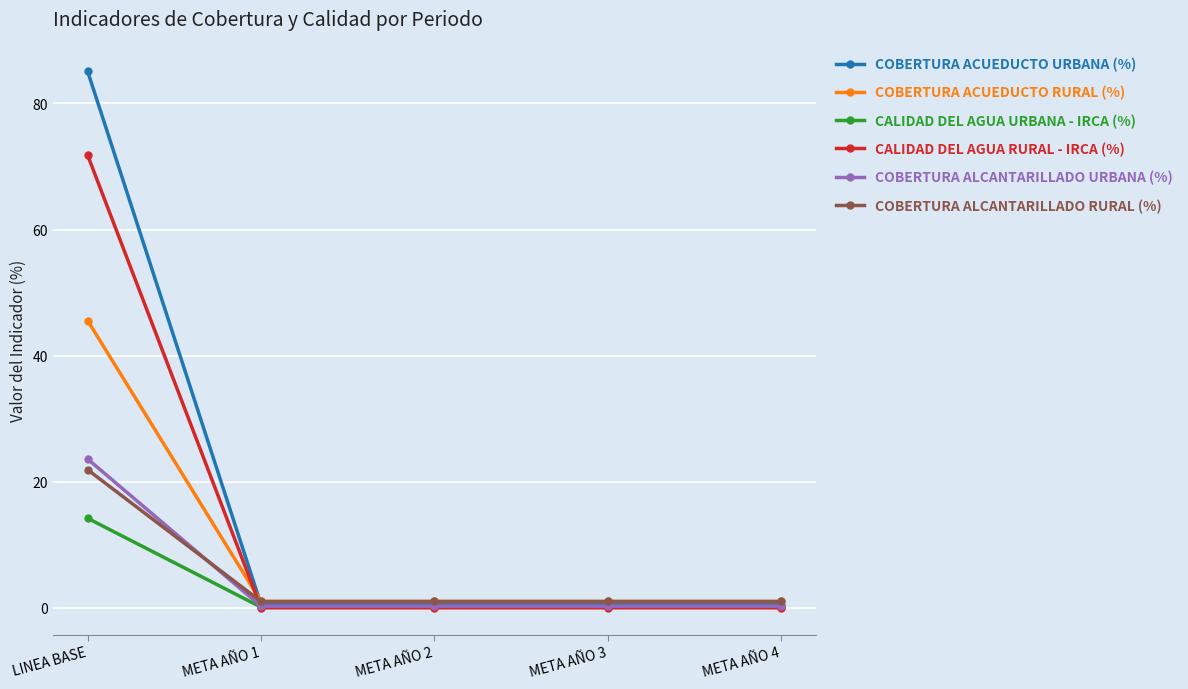

What are all the series names shown in the legend?

COBERTURA ACUEDUCTO URBANA (%), COBERTURA ACUEDUCTO RURAL (%), CALIDAD DEL AGUA URBANA - IRCA (%), CALIDAD DEL AGUA RURAL - IRCA (%), COBERTURA ALCANTARILLADO URBANA (%), COBERTURA ALCANTARILLADO RURAL (%)